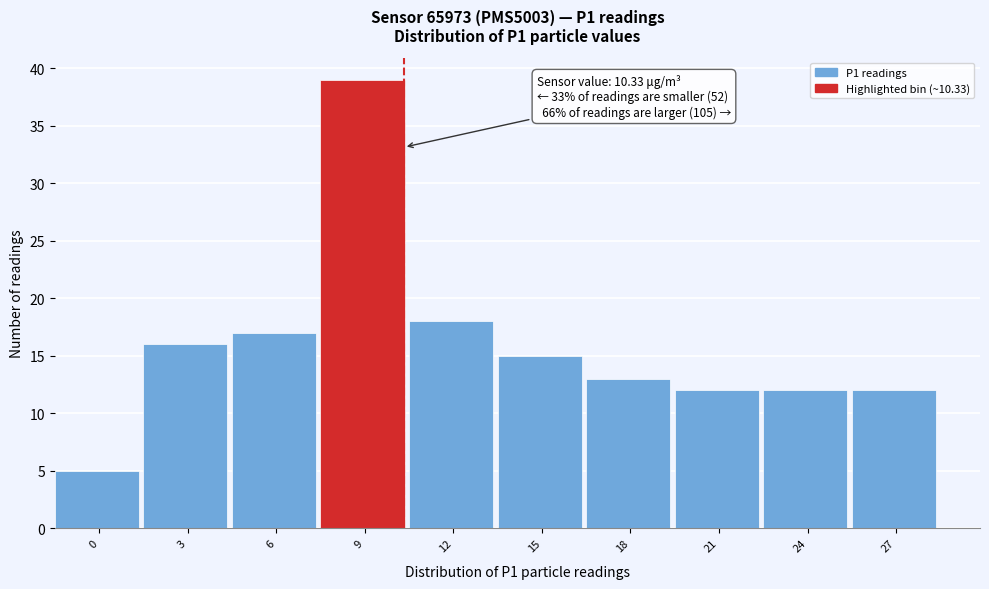

Reading left to right, extract all data points from this chart.

5	16	17	39	18	15	13	12	12	12